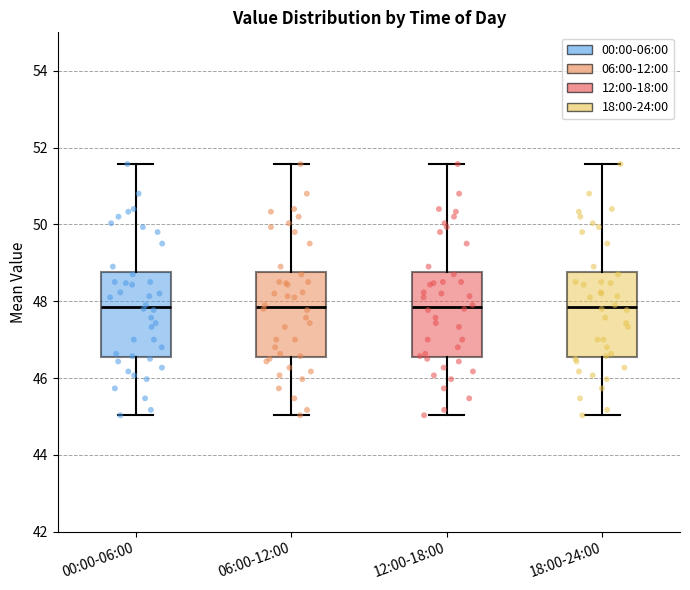

Where does the upper whisker of the box for 06:00-12:00 end on the y-axis? The values are not printed on the chart, so give them approximately, as read against the axis.

51.6